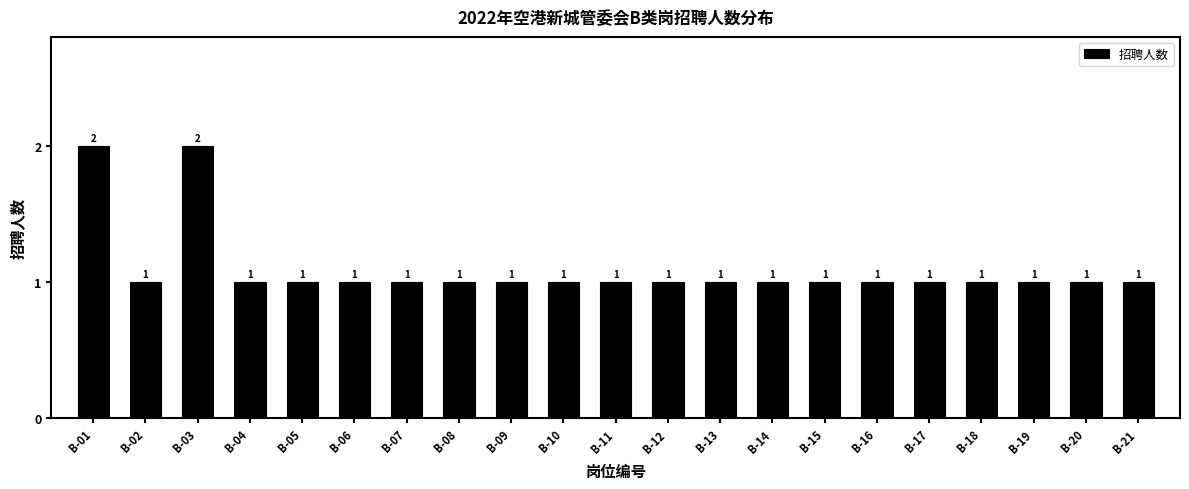

Reading left to right, extract all data points from this chart.

B-01=2	B-02=1	B-03=2	B-04=1	B-05=1	B-06=1	B-07=1	B-08=1	B-09=1	B-10=1	B-11=1	B-12=1	B-13=1	B-14=1	B-15=1	B-16=1	B-17=1	B-18=1	B-19=1	B-20=1	B-21=1